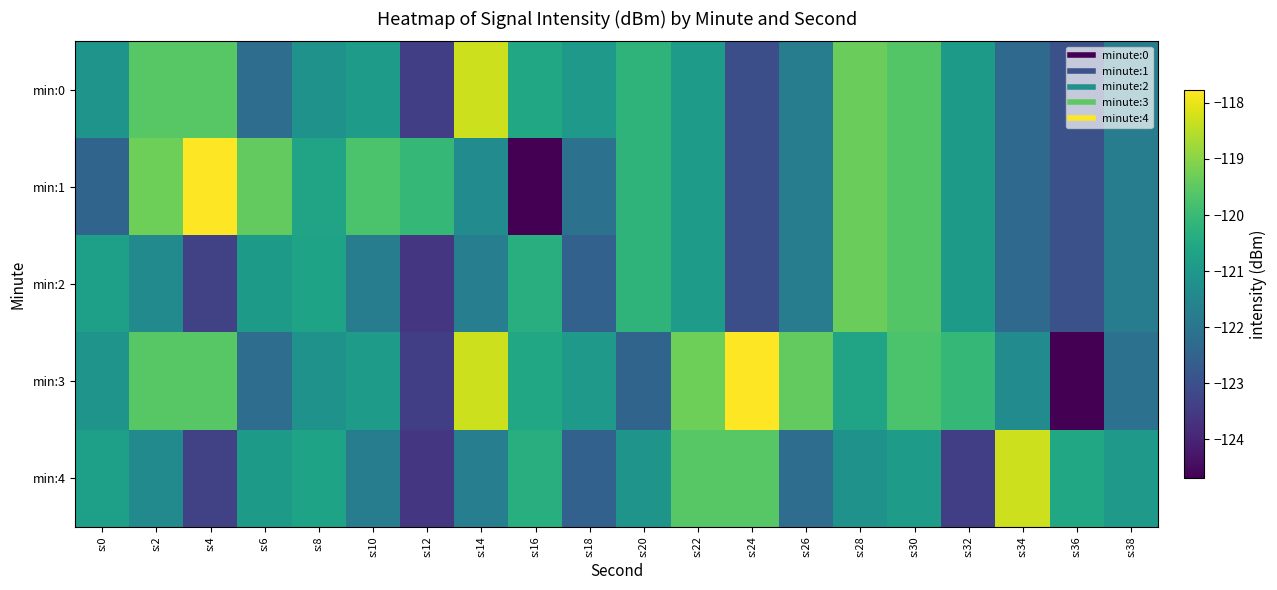

Reading right to left, extract all data points from this chart.

min:0: s:38=-121.8	s:36=-123.0	s:34=-122.3	s:32=-120.9	s:30=-119.6	s:28=-119.4	s:26=-121.8	s:24=-123.0	s:22=-120.9	s:20=-120.2	s:18=-121.0	s:16=-120.6	s:14=-118.3	s:12=-123.4	s:10=-120.9	s:8=-121.1	s:6=-122.2	s:4=-119.6	s:2=-119.6	s:0=-121.1
min:1: s:38=-121.8	s:36=-123.0	s:34=-122.3	s:32=-120.9	s:30=-119.6	s:28=-119.4	s:26=-121.8	s:24=-123.0	s:22=-120.9	s:20=-120.2	s:18=-122.1	s:16=-124.7	s:14=-121.4	s:12=-120.1	s:10=-119.7	s:8=-120.7	s:6=-119.4	s:4=-117.8	s:2=-119.3	s:0=-122.5
min:2: s:38=-121.8	s:36=-123.0	s:34=-122.3	s:32=-120.9	s:30=-119.6	s:28=-119.4	s:26=-121.8	s:24=-123.0	s:22=-120.9	s:20=-120.2	s:18=-122.6	s:16=-120.3	s:14=-121.7	s:12=-123.6	s:10=-121.8	s:8=-120.7	s:6=-120.9	s:4=-123.4	s:2=-121.4	s:0=-120.8
min:3: s:38=-122.1	s:36=-124.7	s:34=-121.4	s:32=-120.1	s:30=-119.7	s:28=-120.7	s:26=-119.4	s:24=-117.8	s:22=-119.3	s:20=-122.5	s:18=-121.0	s:16=-120.6	s:14=-118.3	s:12=-123.4	s:10=-120.9	s:8=-121.1	s:6=-122.2	s:4=-119.6	s:2=-119.6	s:0=-121.1
min:4: s:38=-121.0	s:36=-120.6	s:34=-118.3	s:32=-123.4	s:30=-120.9	s:28=-121.1	s:26=-122.2	s:24=-119.6	s:22=-119.6	s:20=-121.1	s:18=-122.6	s:16=-120.3	s:14=-121.7	s:12=-123.6	s:10=-121.8	s:8=-120.7	s:6=-120.9	s:4=-123.4	s:2=-121.4	s:0=-120.8